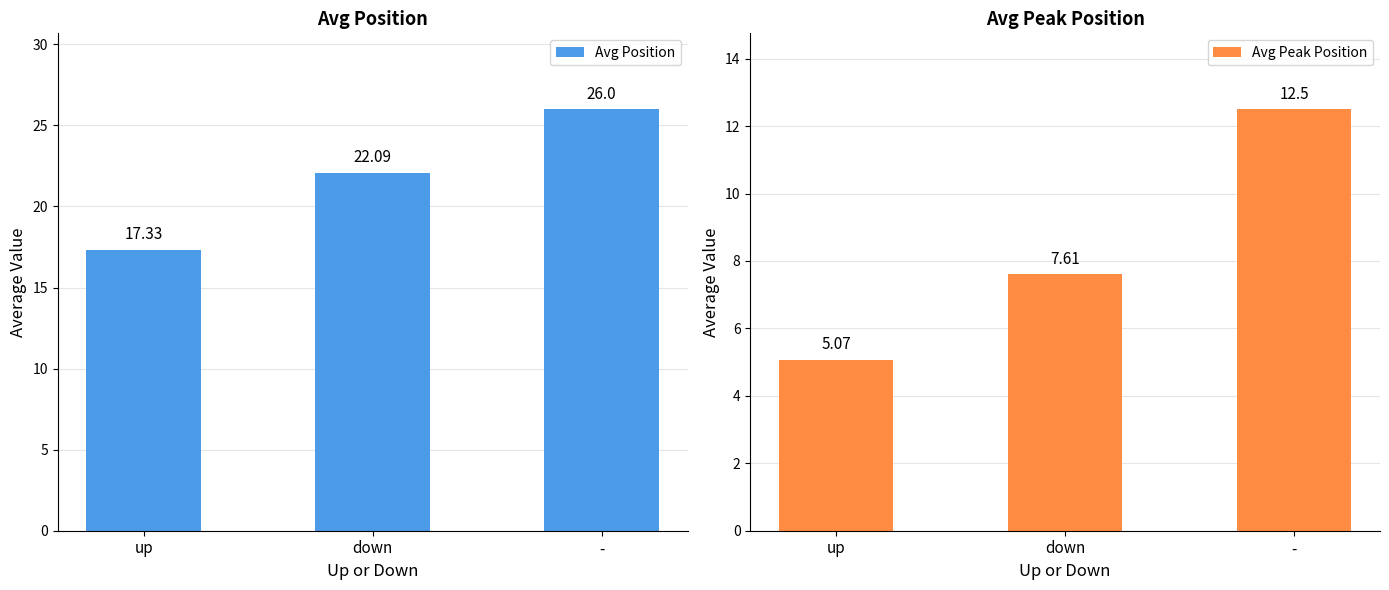

What is the value of the Avg Position bar at the 1st from the left?

17.3